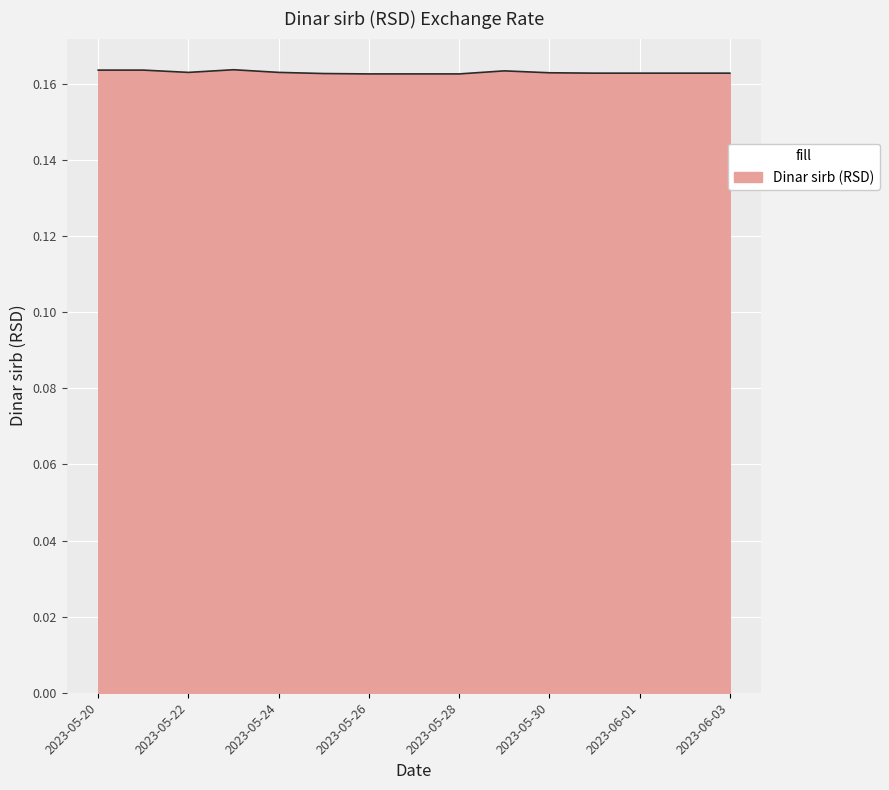

Does the chart display data point markers on the line(s)?

No